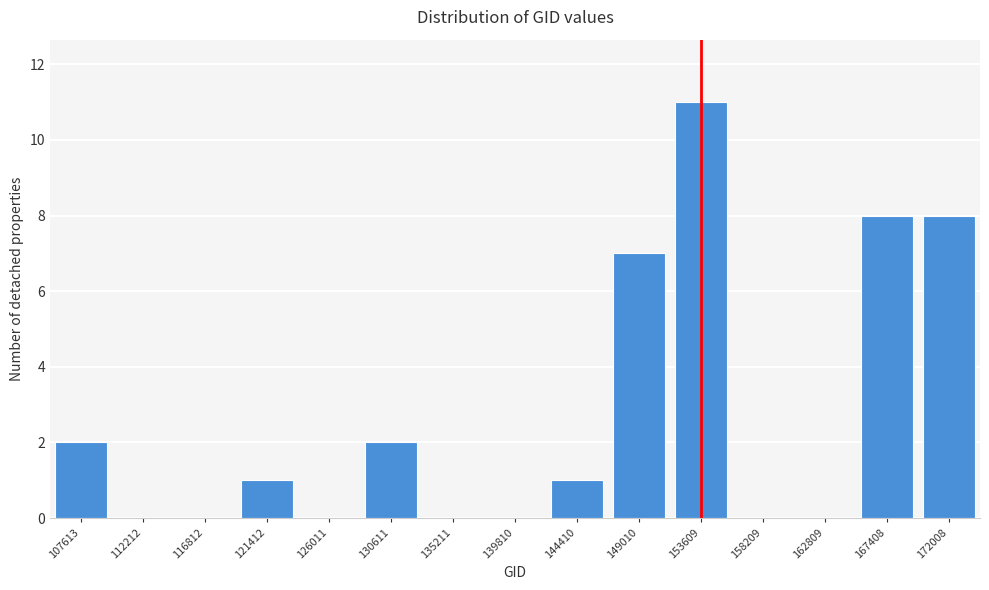

Reading left to right, transcribe all the data shown in this chart.

107613=2	112212=0	116812=0	121412=1	126011=0	130611=2	135211=0	139810=0	144410=1	149010=7	153609=11	158209=0	162809=0	167408=8	172008=8